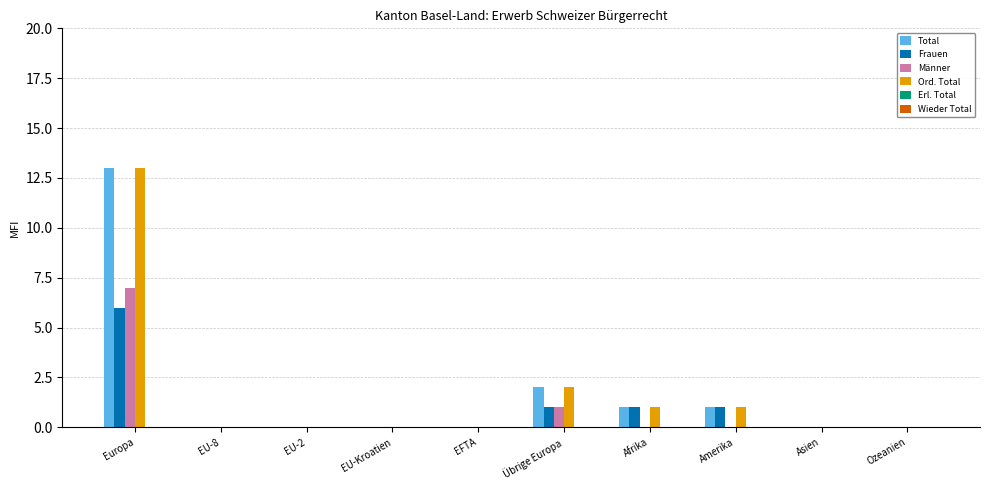

What is the sum of the Total values at EU-Kroatien and Europa?

13